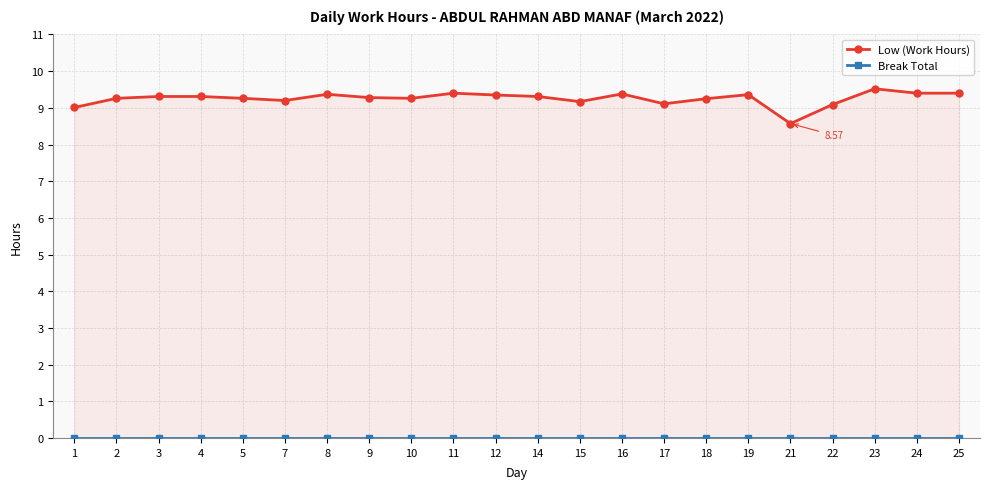

How many values in the Low (Work Hours) series exceed 9?

21